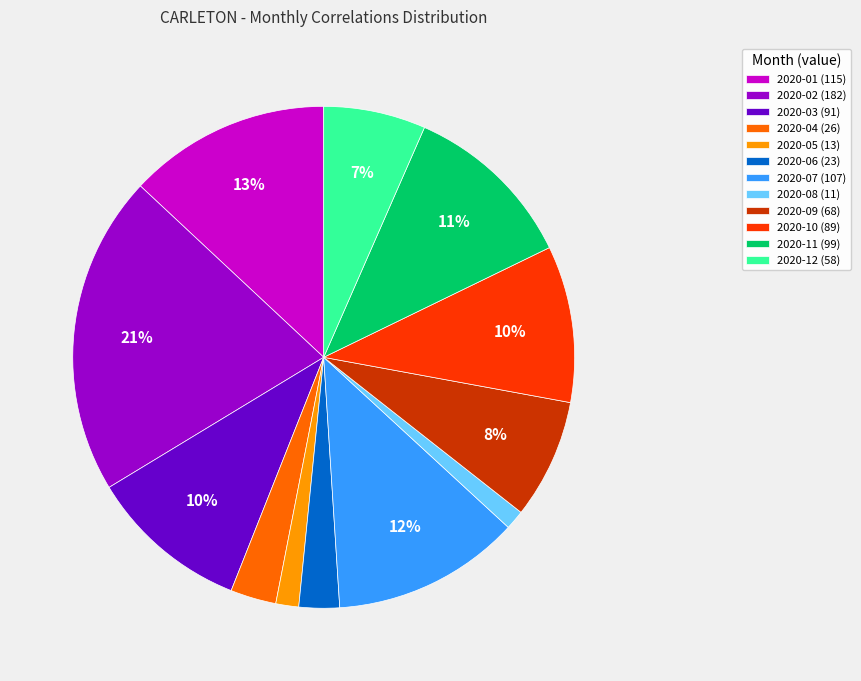

The 2020-05 slice represents 15% of the pie. True or false?

False